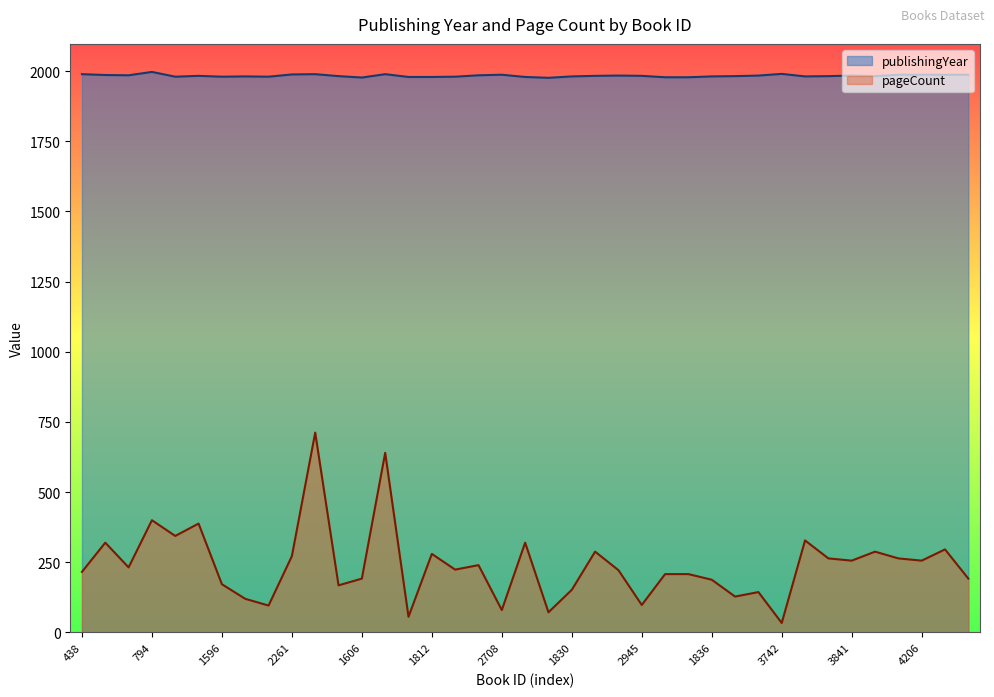

Rank the series at 4227 from lowest to highest value.

pageCount, publishingYear